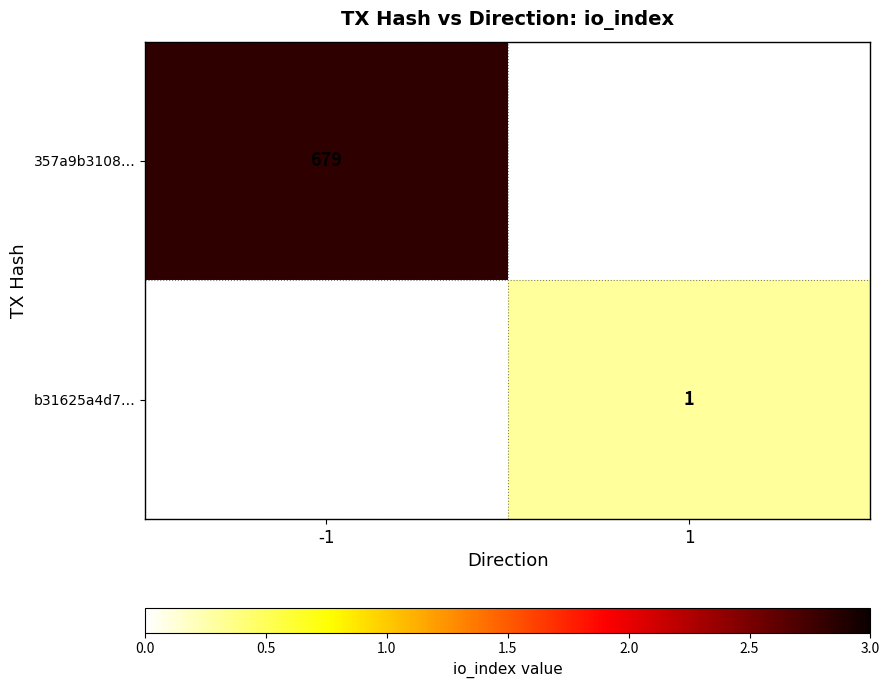

Count the number of categories in the chart.

2